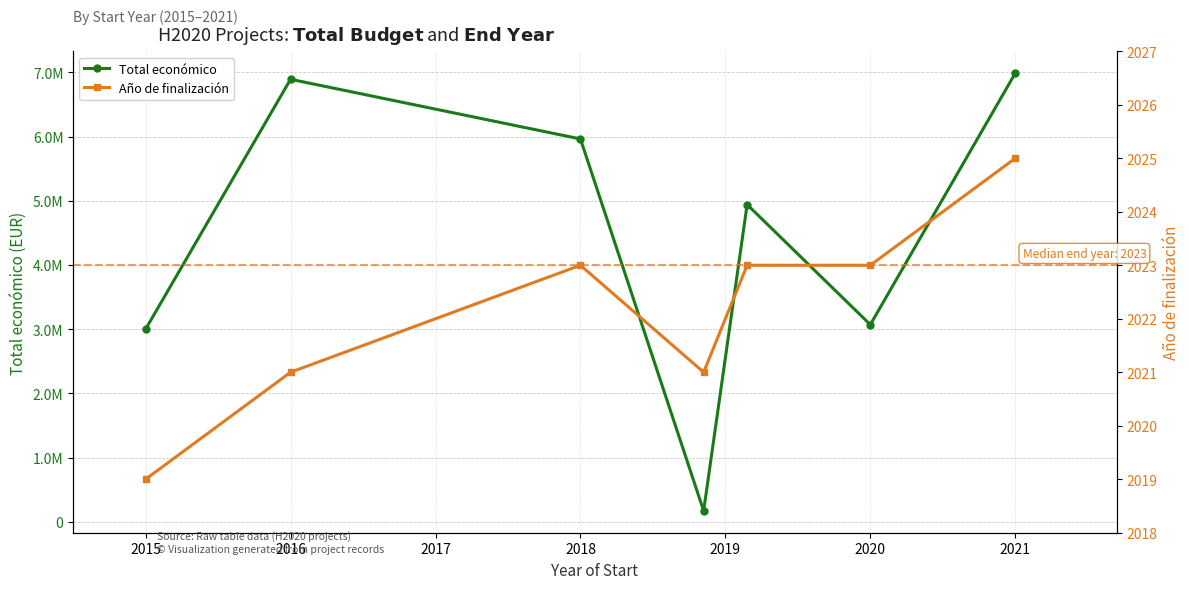

At which label does Total económico reach its minimum?

2018